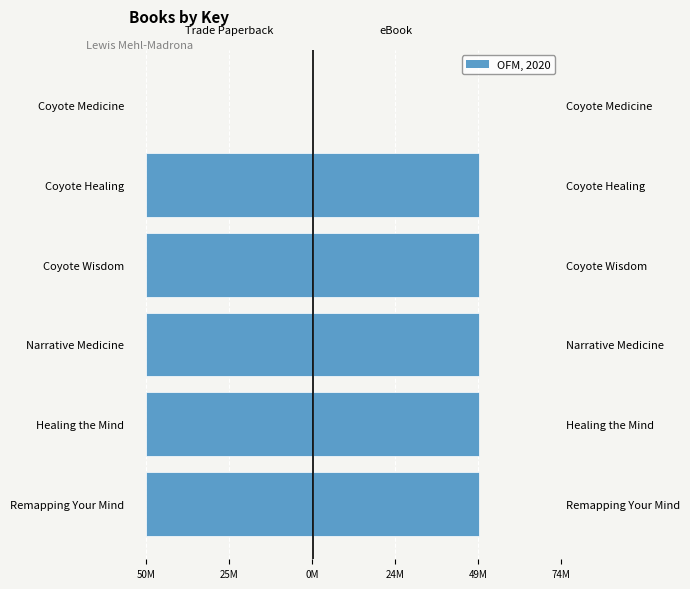

What is the average value of the Trade Paperback series?

-41862195.2